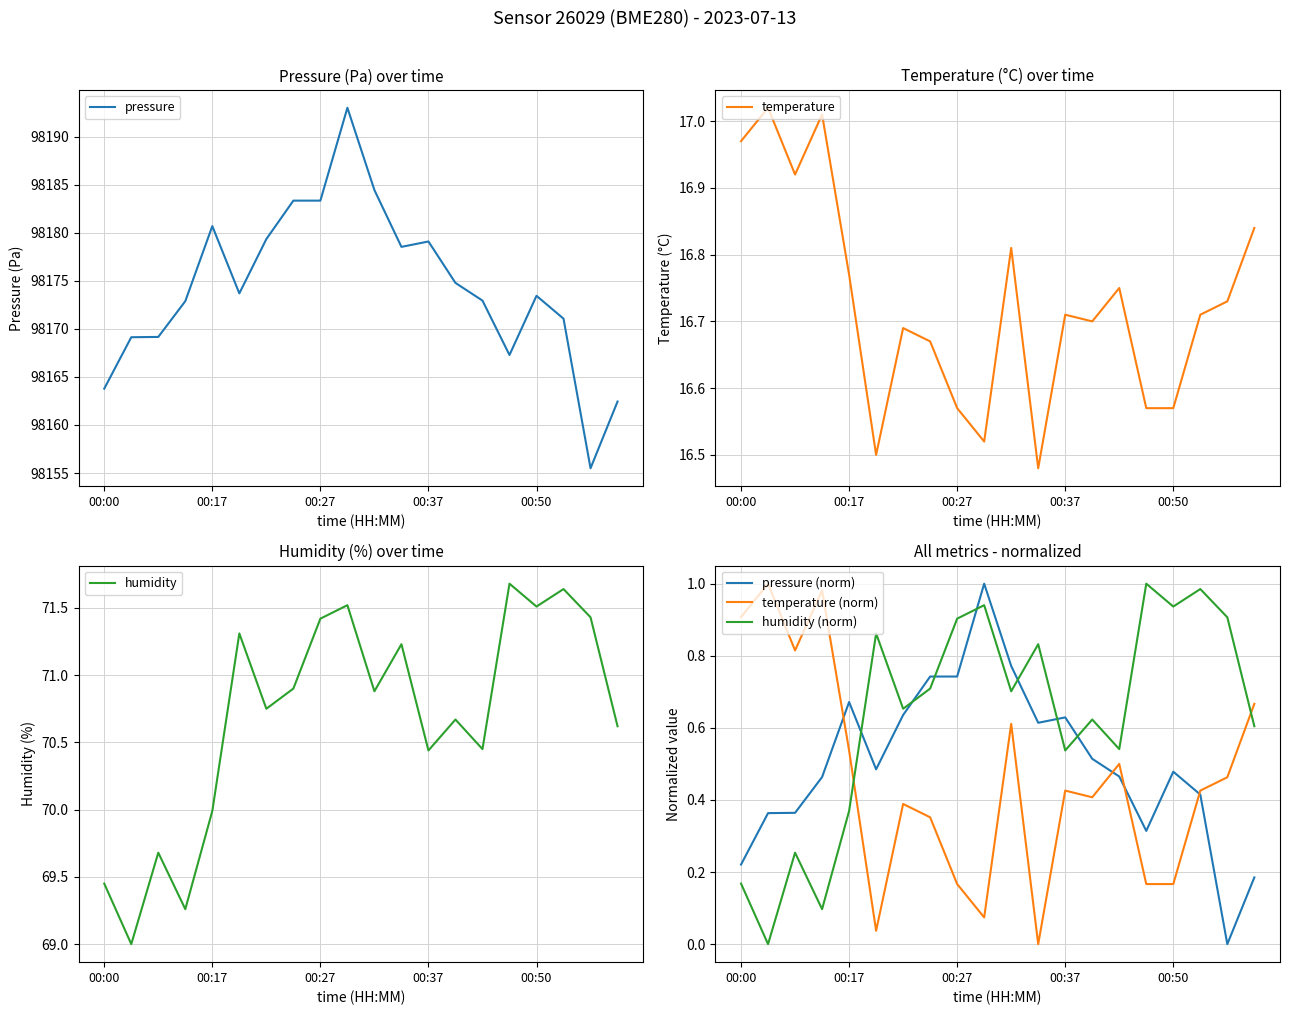

How many interior local valleys does the humidity (norm) series have?

7